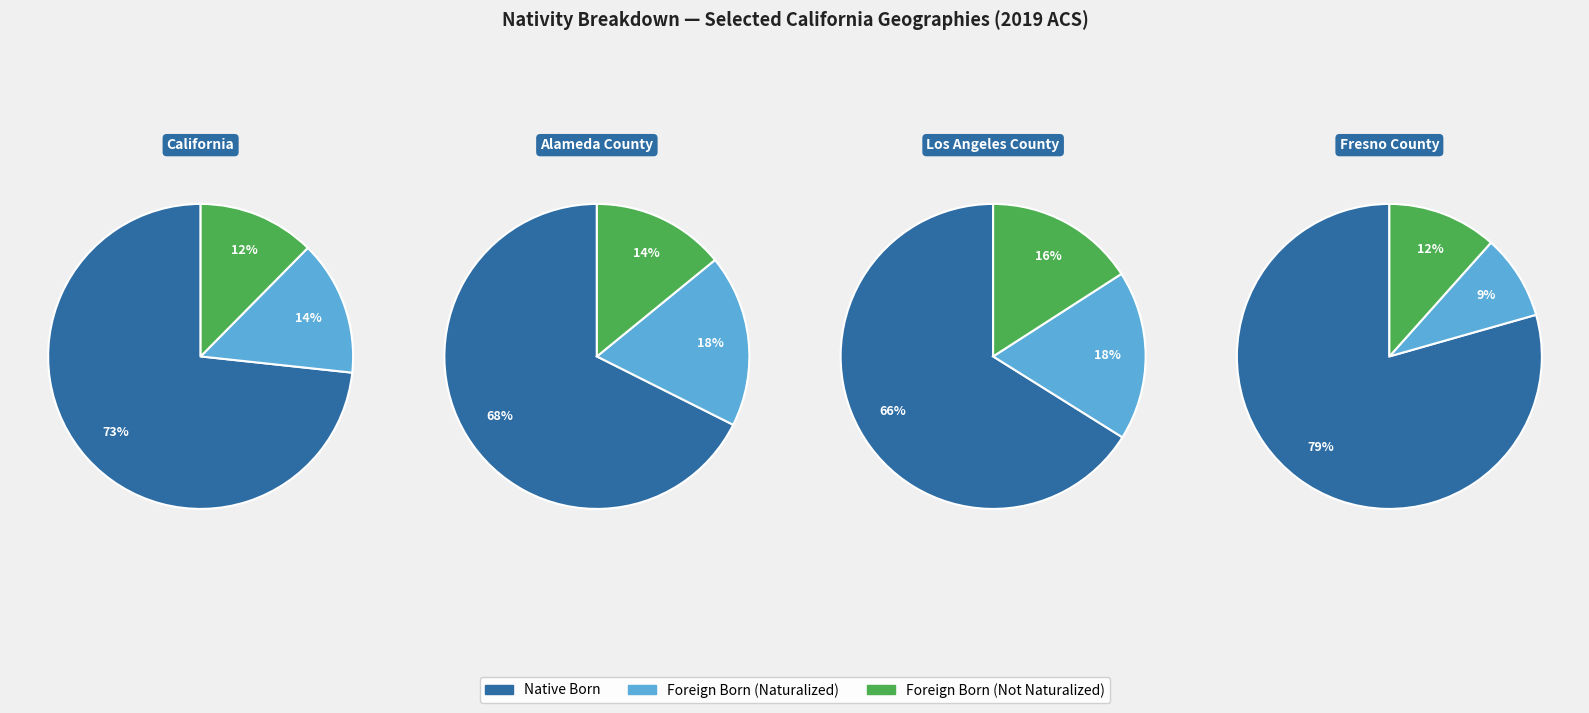

Does Fresno County account for over 50% of the chart?

No